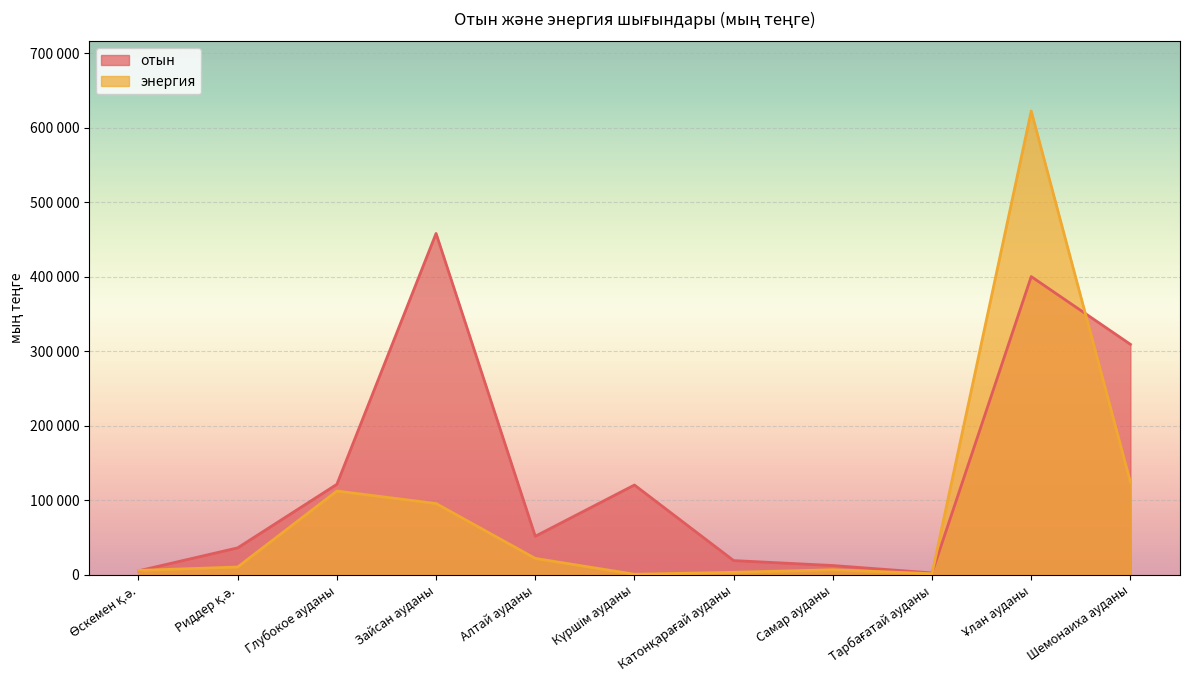

How many lines are shown in the chart?

2